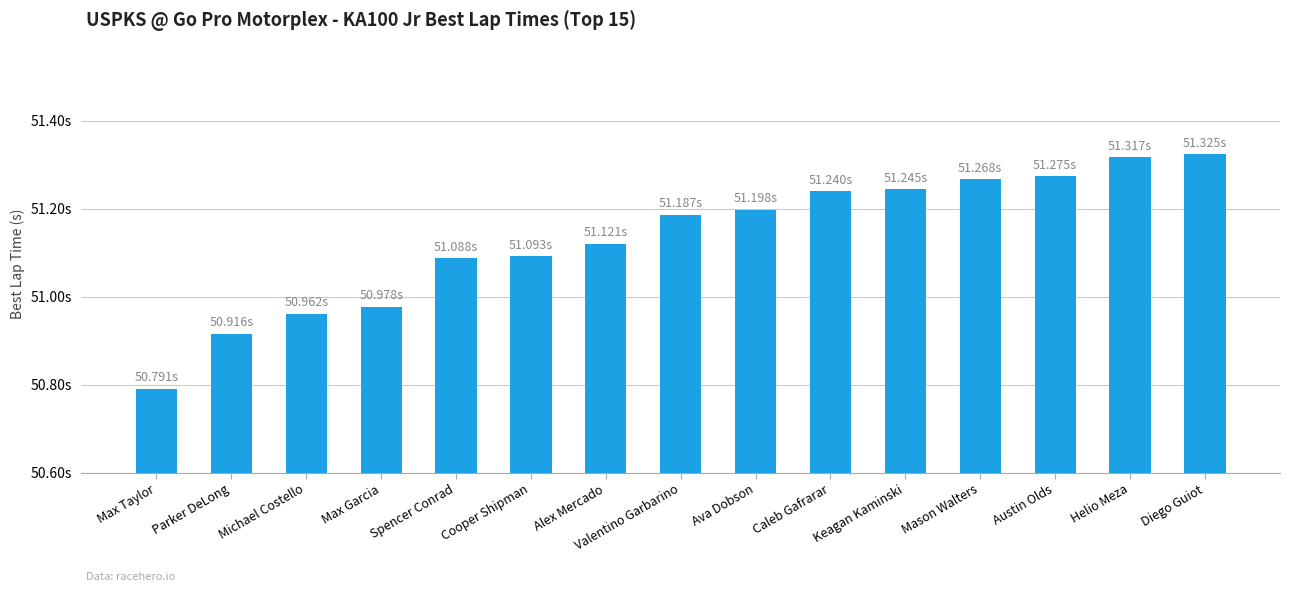

Reading left to right, extract all data points from this chart.

Max Taylor=50.8	Parker DeLong=50.9	Michael Costello=51.0	Max Garcia=51.0	Spencer Conrad=51.1	Cooper Shipman=51.1	Alex Mercado=51.1	Valentino Garbarino=51.2	Ava Dobson=51.2	Caleb Gafrarar=51.2	Keagan Kaminski=51.2	Mason Walters=51.3	Austin Olds=51.3	Helio Meza=51.3	Diego Guiot=51.3